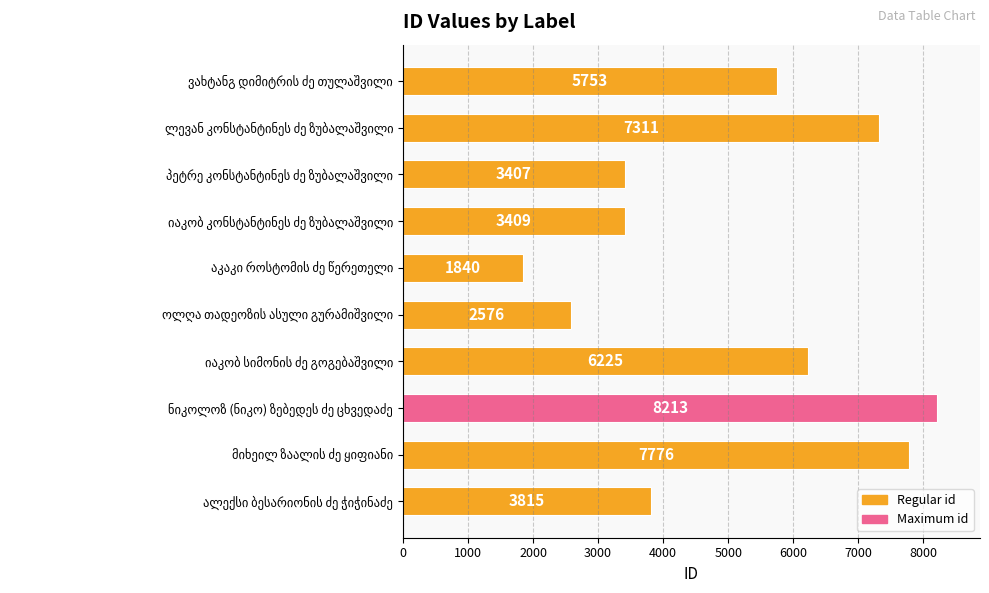

What is the difference between the maximum and minimum values?

6373